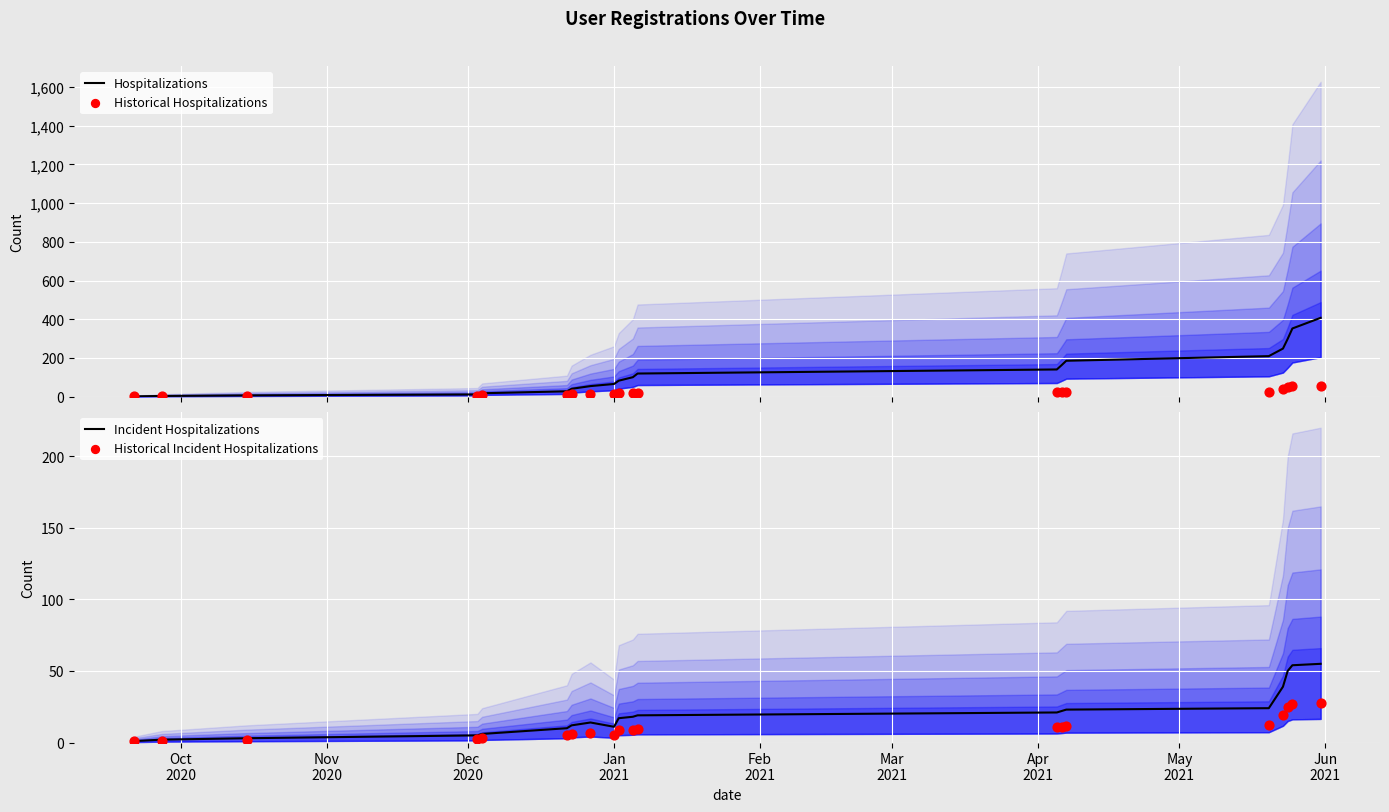

Which series has the largest total across all categories?

Hospitalizations